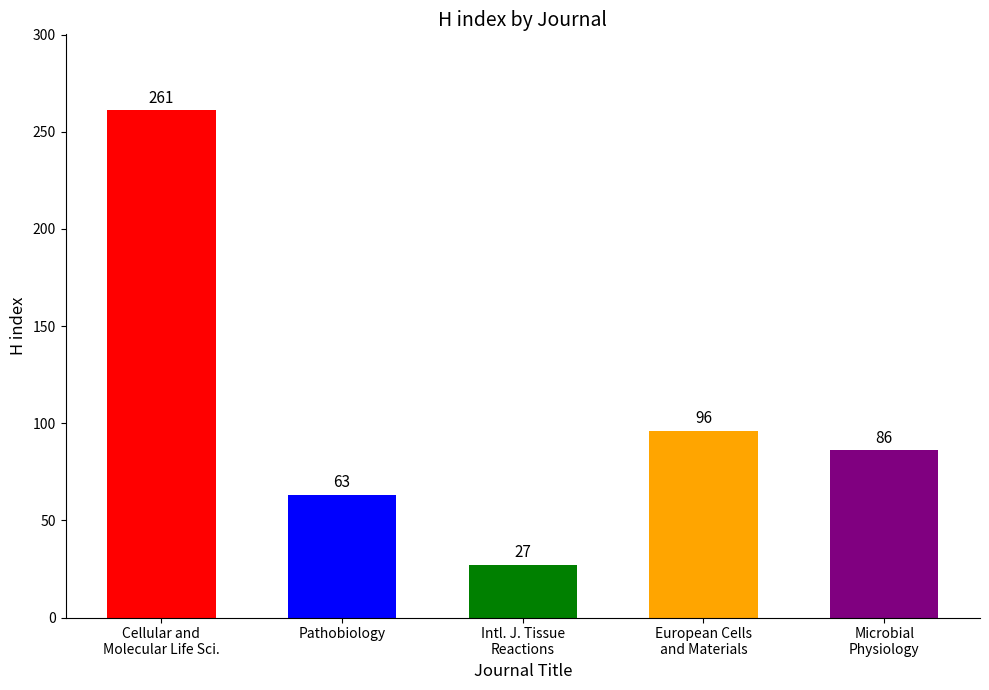

Rank the categories by value from highest to lowest.

Cellular and
Molecular Life Sci., European Cells
and Materials, Microbial
Physiology, Pathobiology, Intl. J. Tissue
Reactions